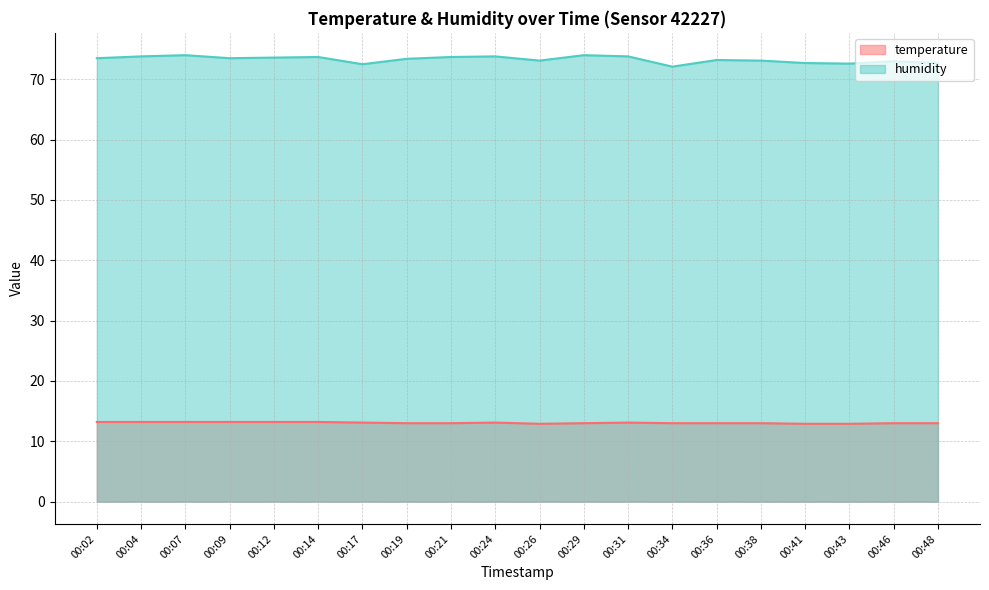

True or false: humidity has a value of 73.6 at 00:12.

True